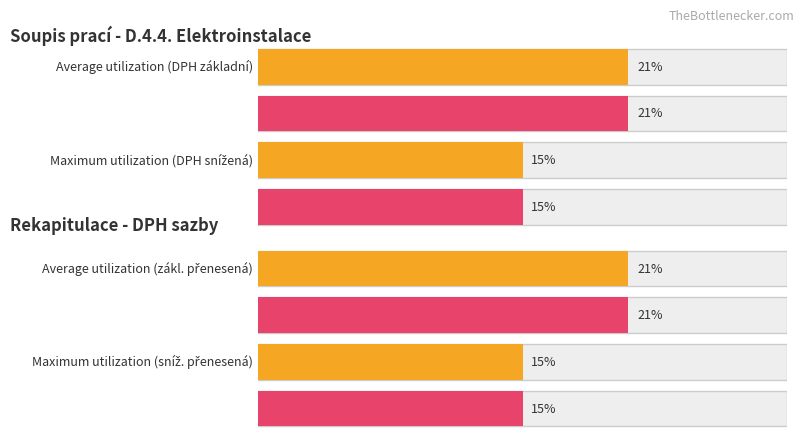

What position from the left is zákl. přenesená?

3